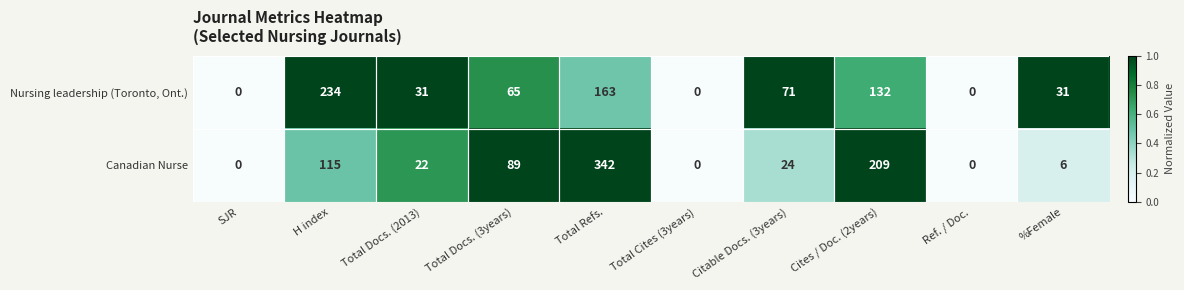

List the series in order of their peak value, highest first.

Canadian Nurse, Nursing leadership (Toronto, Ont.)